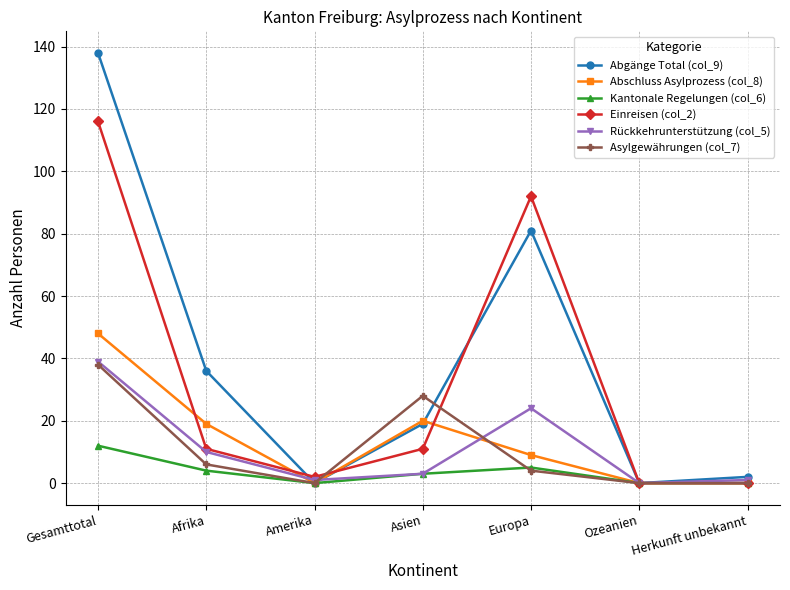

Which series changed the most between Europa and Ozeanien?

Einreisen (col_2)